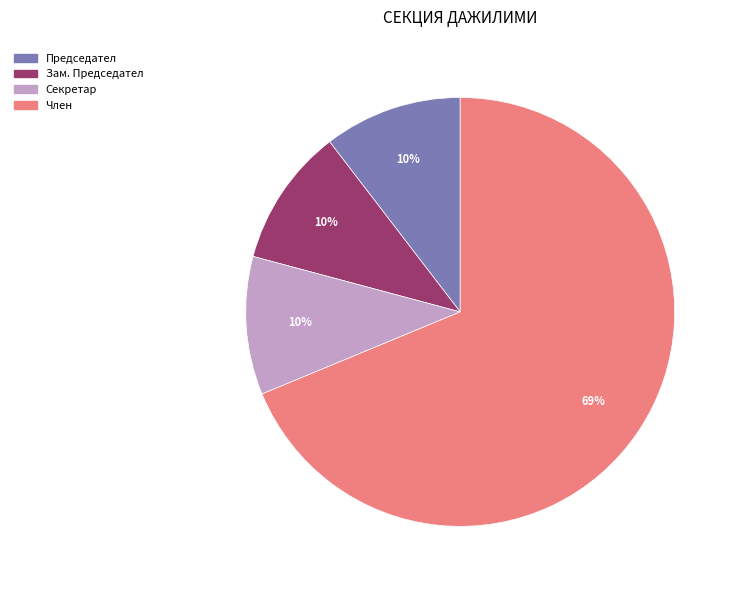

To the nearest percent, what is the average slice percentage?

25%